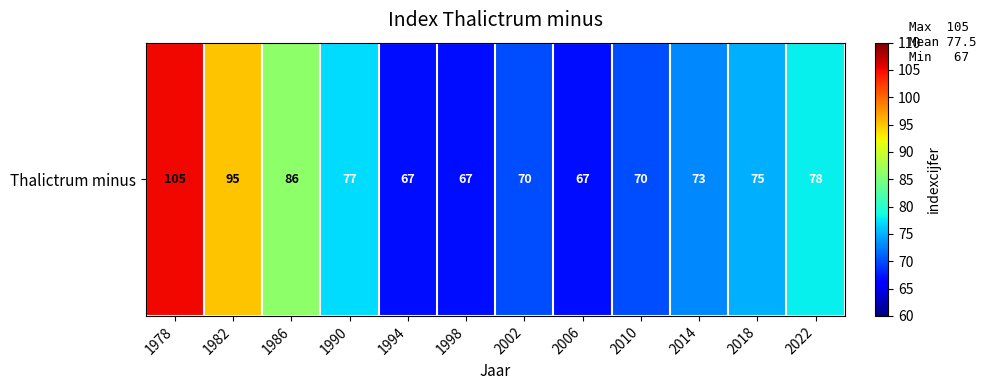

Reading right to left, list all the values displayed in this chart.

78	75	73	70	67	70	67	67	77	86	95	105